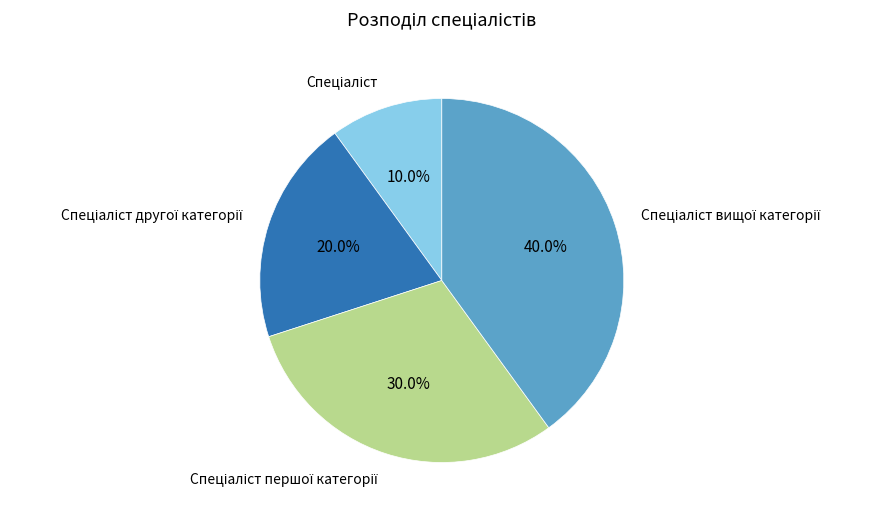

Is there any slice that represents more than half of the pie?

No